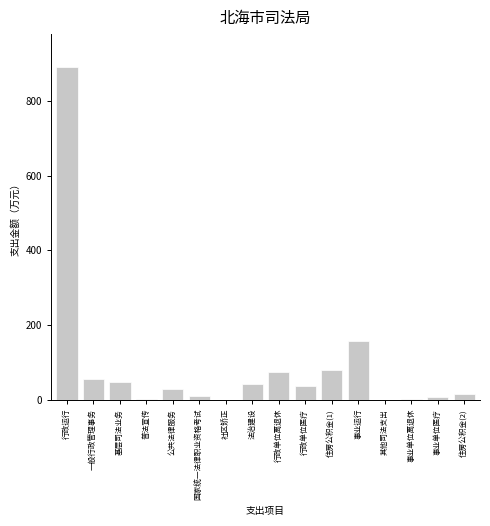

What value does the data have at 一般行政管理事务?

55.7